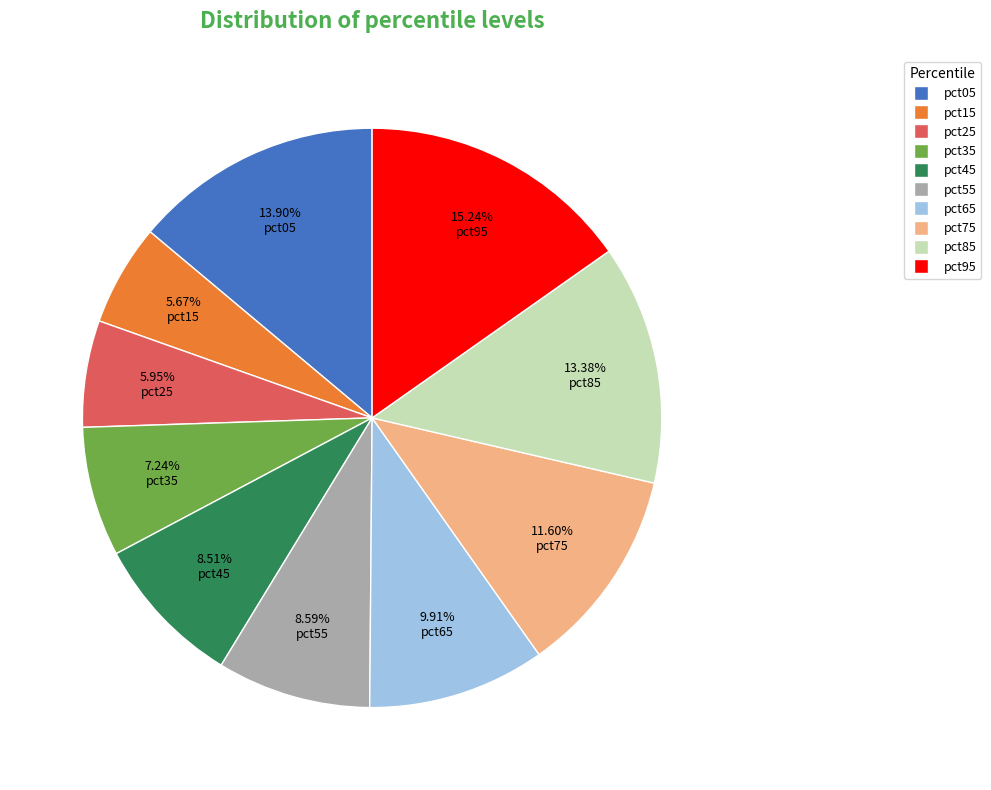

Which category has the biggest portion of the pie?

pct95